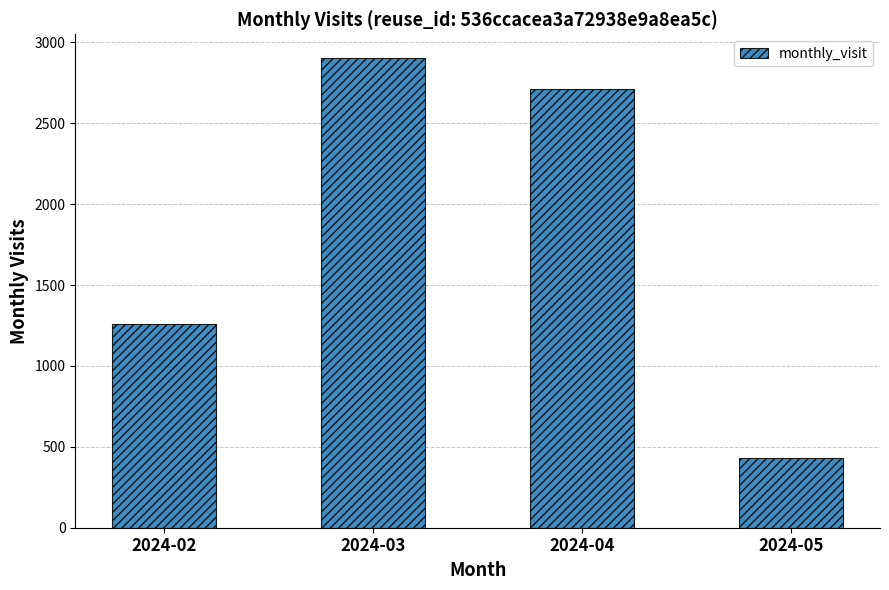

What is the average value?

1828